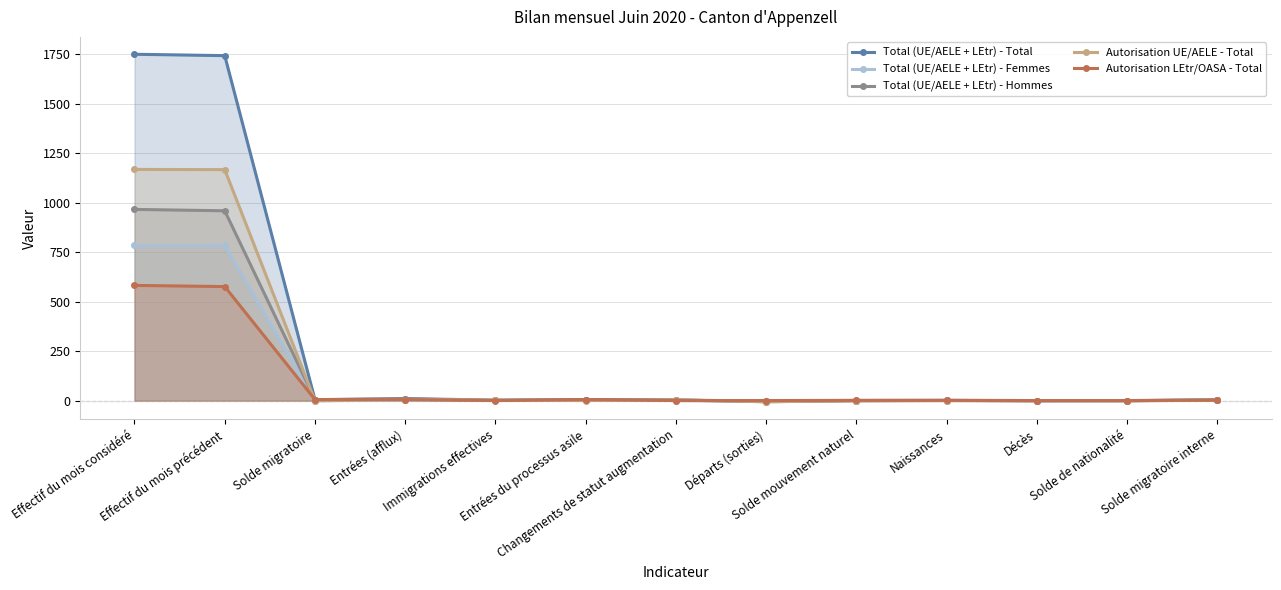

Where does the Total (UE/AELE + LEtr) - Total series first go above 3?

Effectif du mois considéré